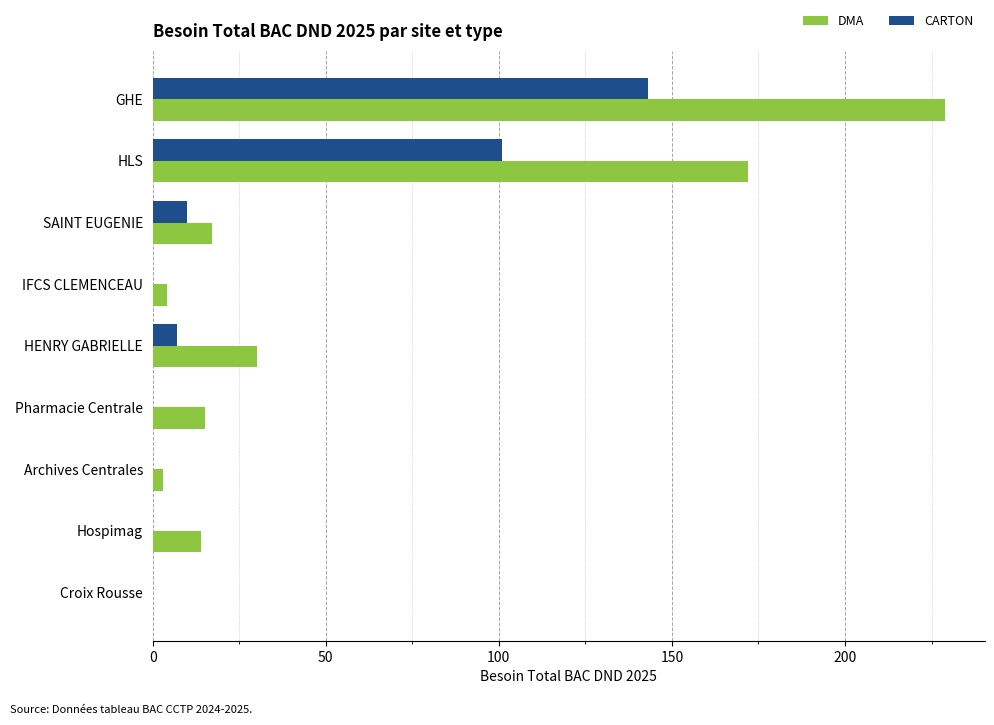

Which category has the highest value across all series?

GHE